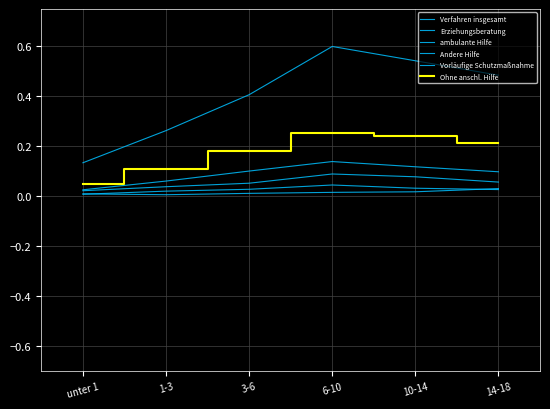

Reading left to right, extract all data points from this chart.

Verfahren insgesamt: unter 1=0.1	1-3=0.3	3-6=0.4	6-10=0.6	10-14=0.5	14-18=0.5
Erziehungsberatung: unter 1=0.0	1-3=0.0	3-6=0.1	6-10=0.1	10-14=0.1	14-18=0.1
ambulante Hilfe: unter 1=0.0	1-3=0.0	3-6=0.0	6-10=0.0	10-14=0.0	14-18=0.0
Andere Hilfe: unter 1=0.0	1-3=0.0	3-6=0.0	6-10=0.0	10-14=0.0	14-18=0.0
Vorläufige Schutzmaßnahme: unter 1=0.0	1-3=0.1	3-6=0.1	6-10=0.1	10-14=0.1	14-18=0.1
Ohne anschl. Hilfe: unter 1=0.0	1-3=0.1	3-6=0.2	6-10=0.3	10-14=0.2	14-18=0.2